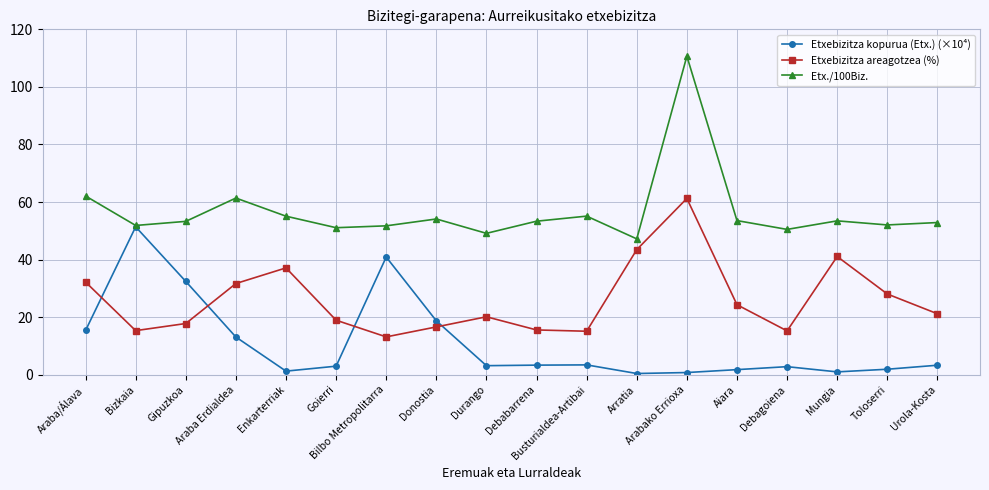

What is the minimum value shown in the chart?

0.5